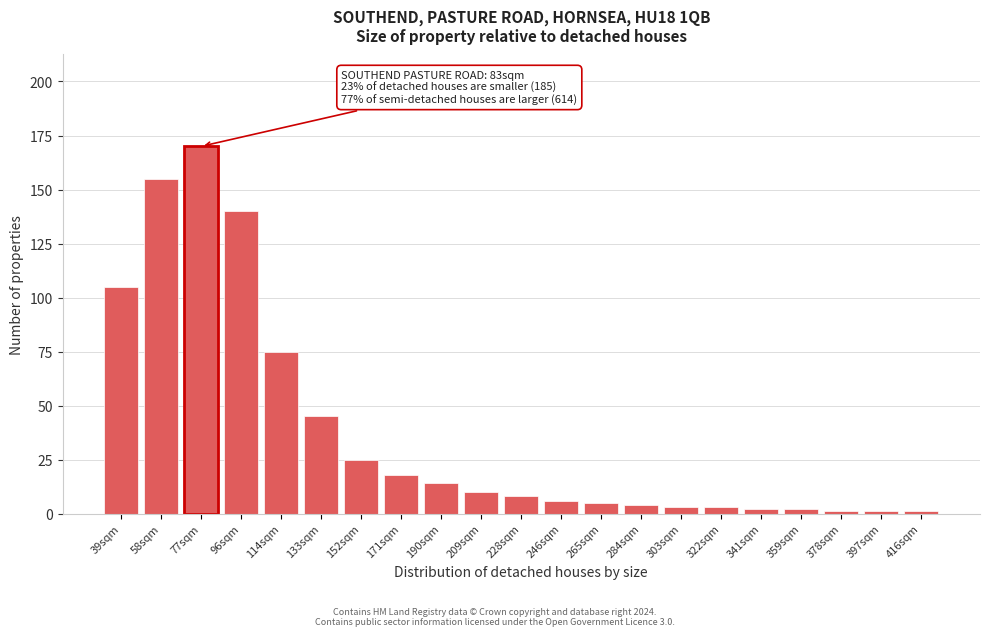

Reading left to right, what are all the values shown in this chart?

39sqm=105	58sqm=155	77sqm=170	96sqm=140	114sqm=75	133sqm=45	152sqm=25	171sqm=18	190sqm=14	209sqm=10	228sqm=8	246sqm=6	265sqm=5	284sqm=4	303sqm=3	322sqm=3	341sqm=2	359sqm=2	378sqm=1	397sqm=1	416sqm=1